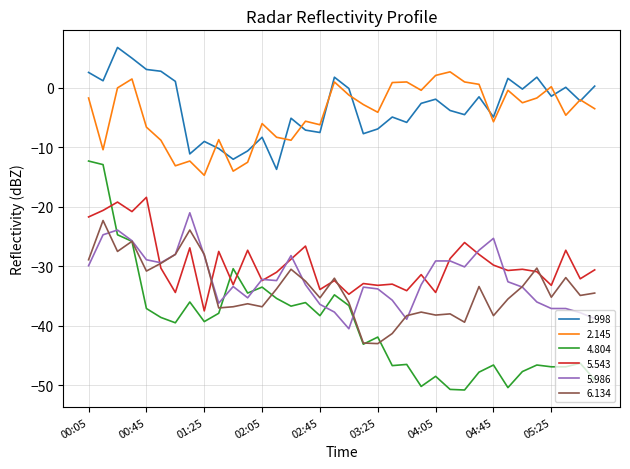

What is the maximum value for 5.543?

-18.4